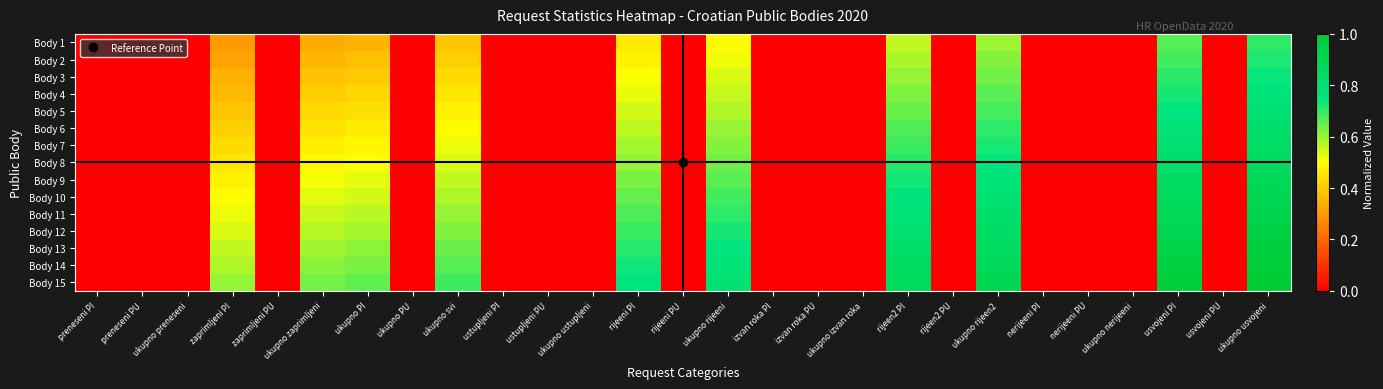

At zaprimljeni PU, list the series in order from largest to smallest.

Body 1, Body 2, Body 3, Body 4, Body 5, Body 6, Body 7, Body 8, Body 9, Body 10, Body 11, Body 12, Body 13, Body 14, Body 15